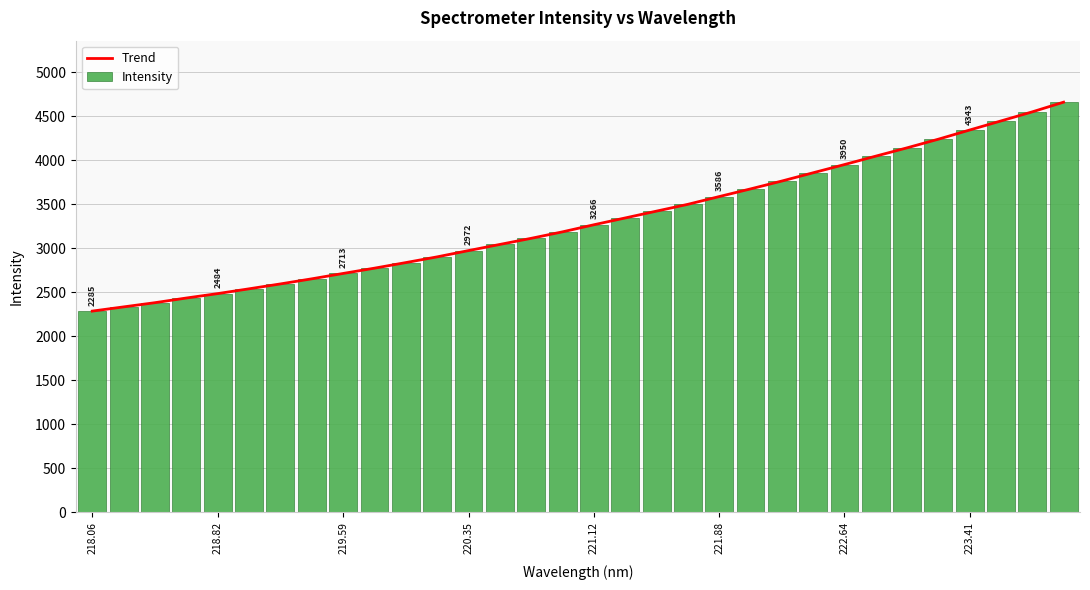

Which category has the lowest value across all series?

218.06